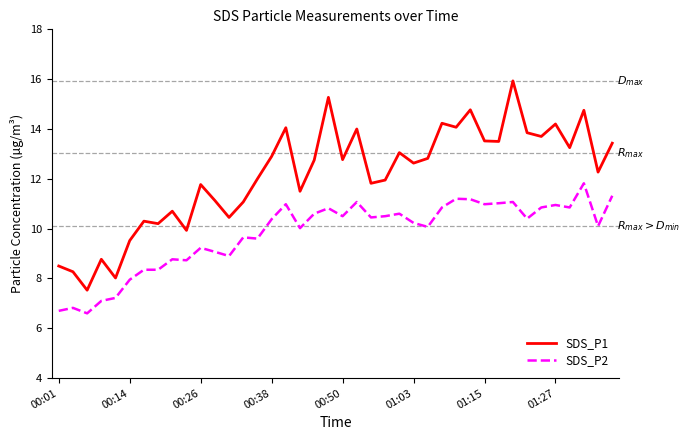

True or false: SDS_P1 has more than 1 points higher than both neighbors.

True